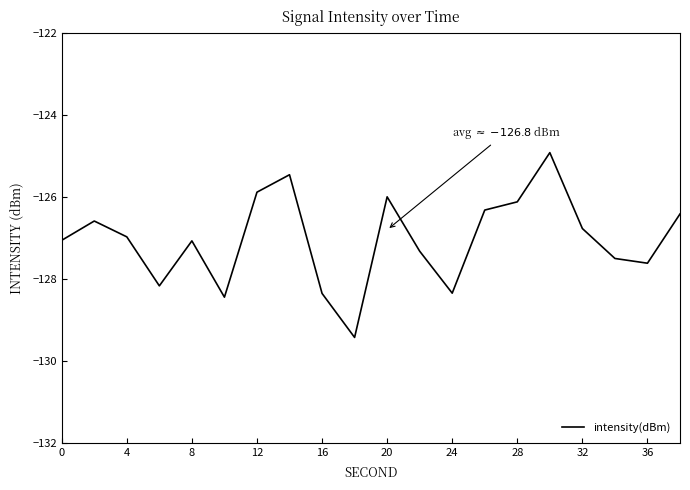

What is the smallest value displayed?

-129.4